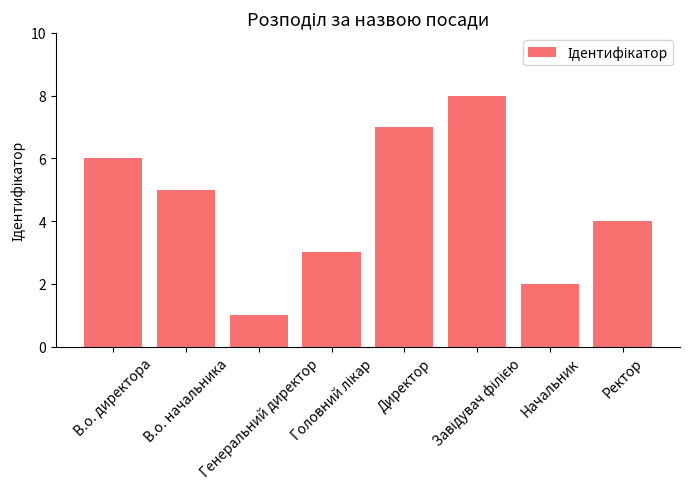

Reading left to right, extract all data points from this chart.

6	5	1	3	7	8	2	4